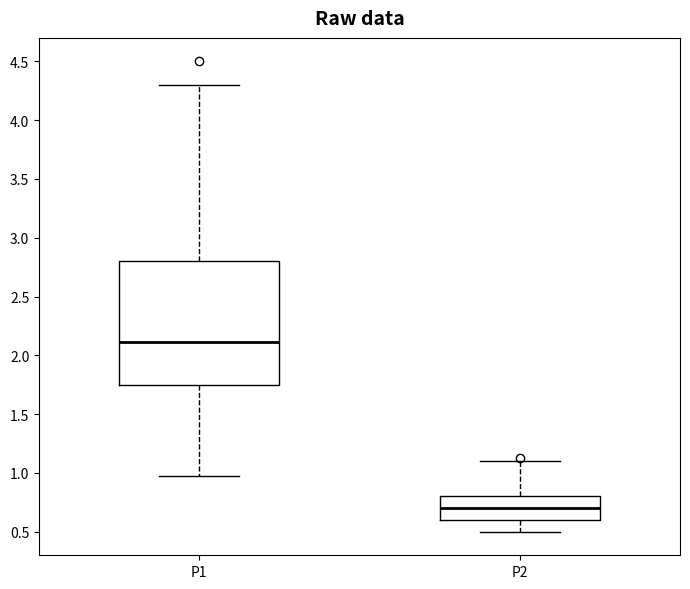

Comparing the boxes themselves (not the whiskers), which one is the tallest?

P1